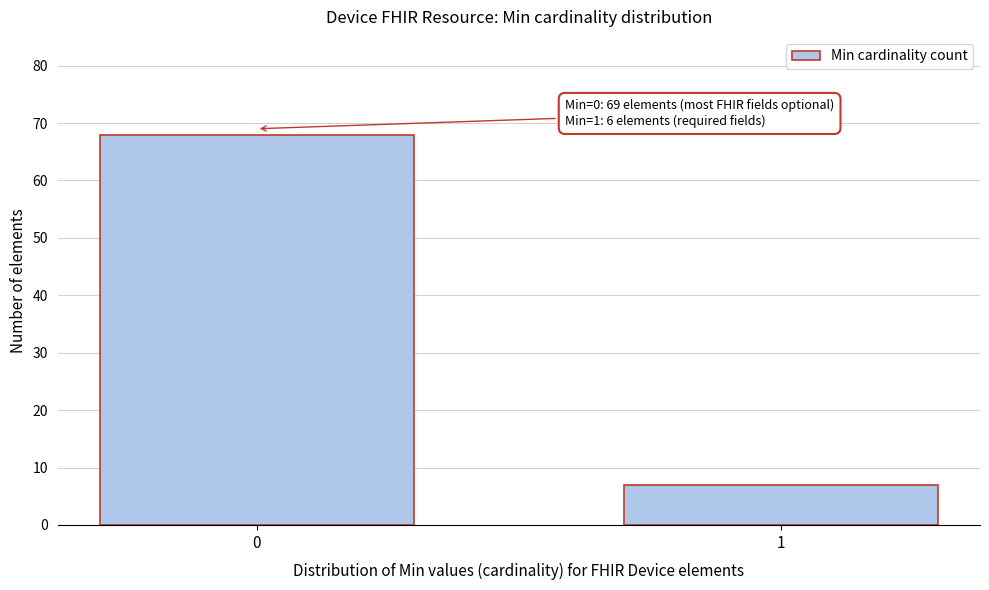

Reading right to left, extract all data points from this chart.

1=7	0=68